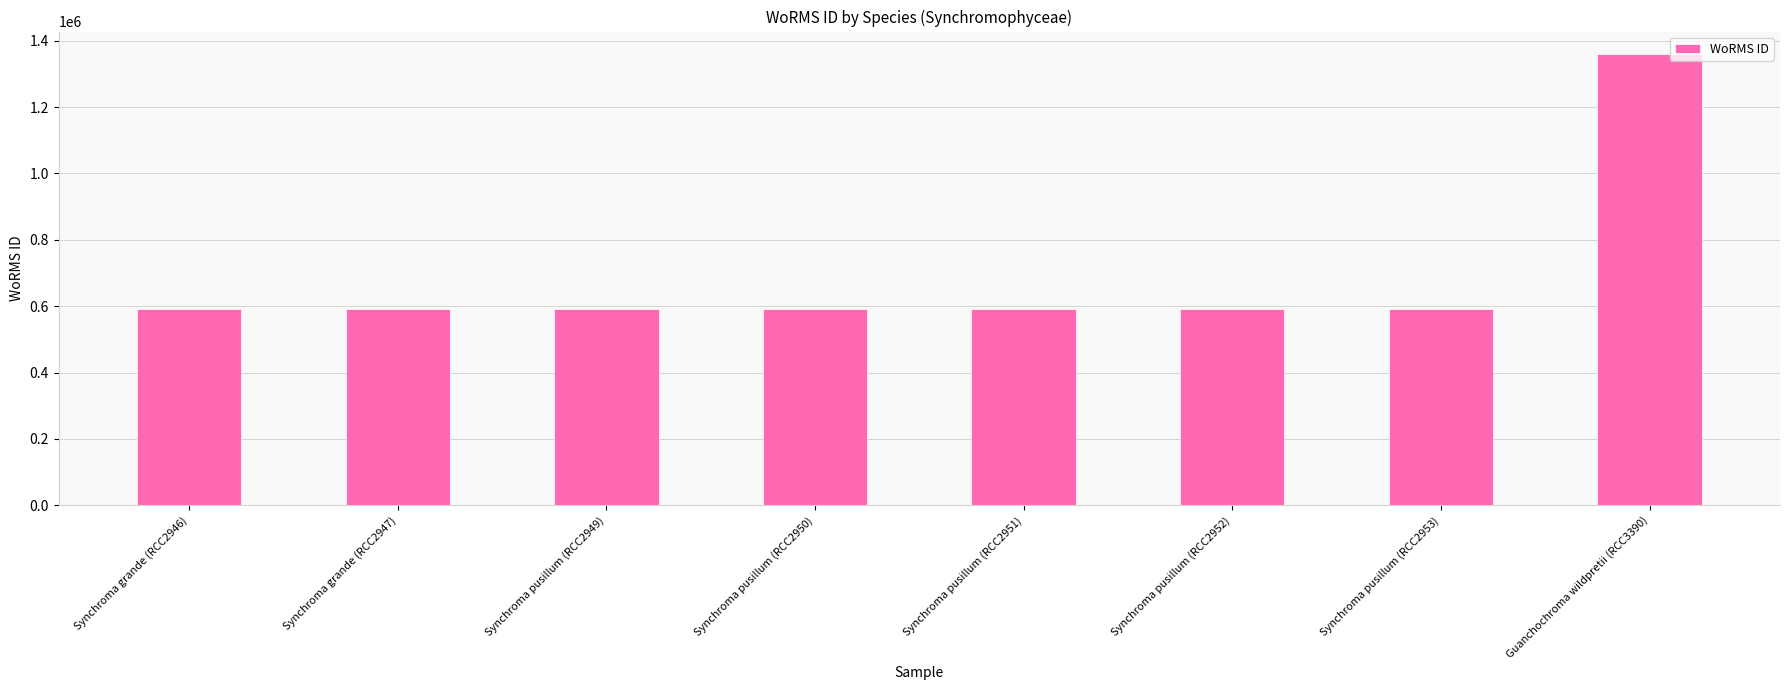

What is the difference between the maximum and minimum values?

769334